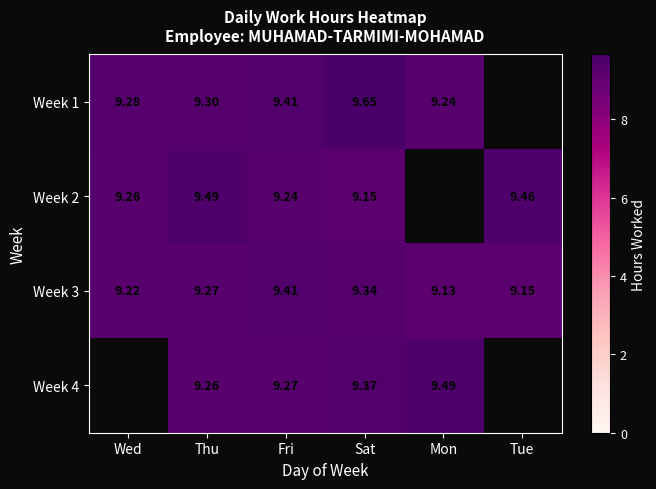

The Week 1 series shows 3.6 at Mon. True or false?

False